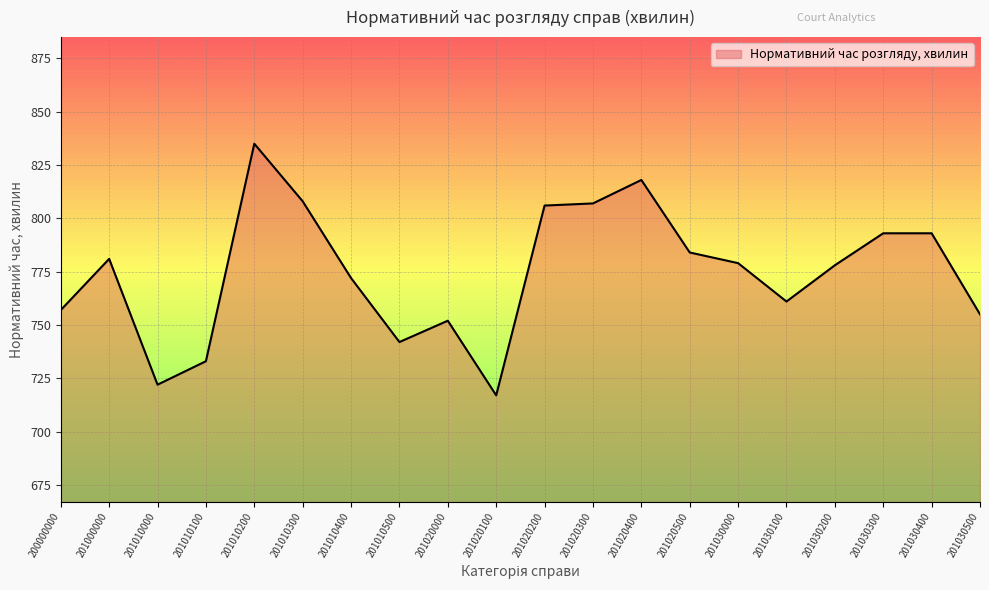

Between 201010100 and 201020000, which is larger?

201020000